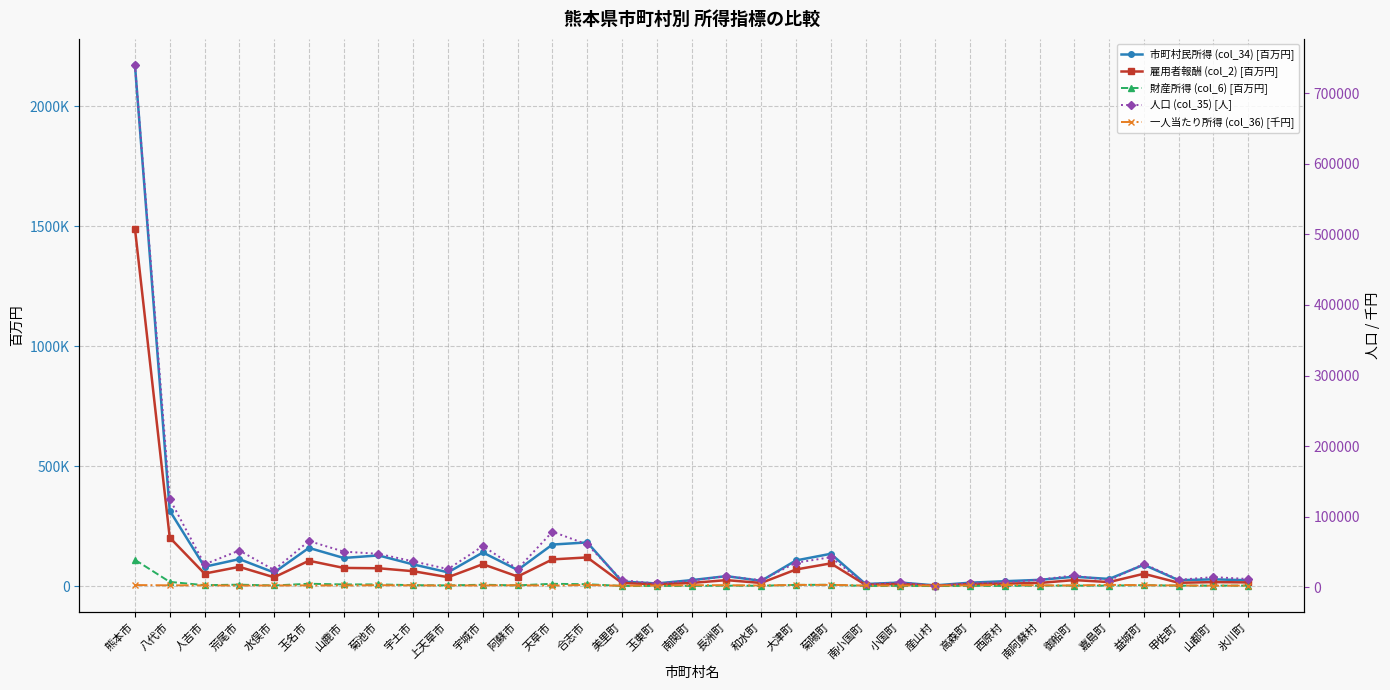

At which label does 雇用者報酬 (col_2) [百万円] reach its peak?

熊本市